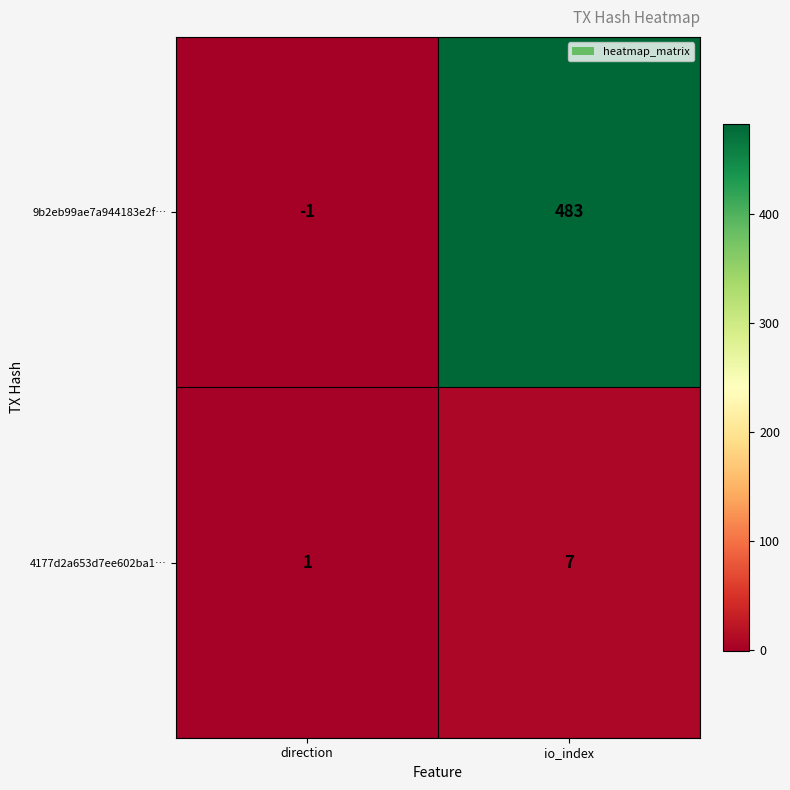

Where is 9b2eb99ae7a944183e2f… nearest to the value 241?

direction